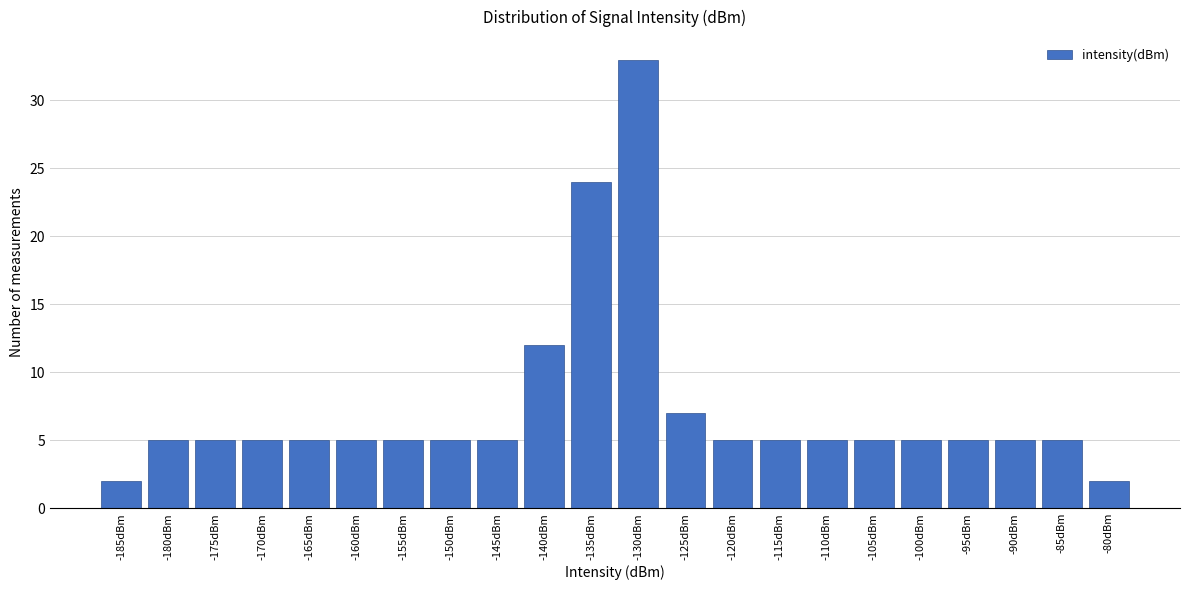

Reading left to right, list all the values displayed in this chart.

-185dBm=2	-180dBm=5	-175dBm=5	-170dBm=5	-165dBm=5	-160dBm=5	-155dBm=5	-150dBm=5	-145dBm=5	-140dBm=12	-135dBm=24	-130dBm=33	-125dBm=7	-120dBm=5	-115dBm=5	-110dBm=5	-105dBm=5	-100dBm=5	-95dBm=5	-90dBm=5	-85dBm=5	-80dBm=2